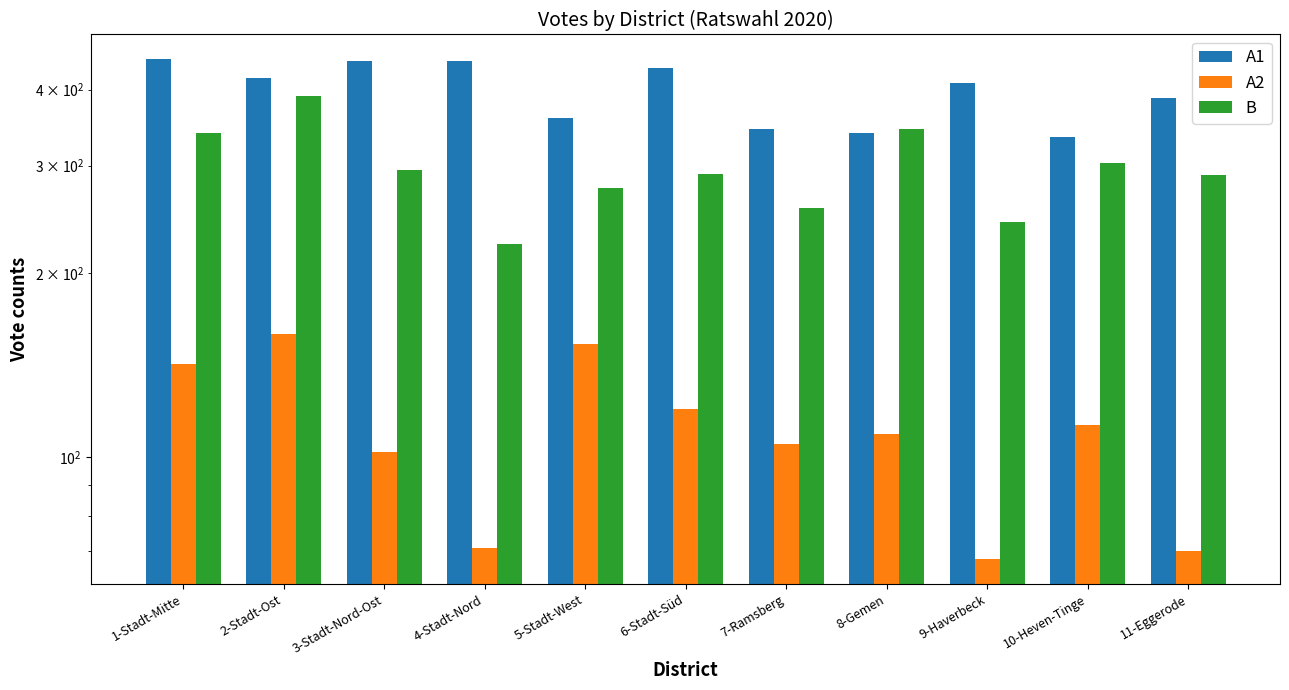

Where does the B series first go above 291?

1-Stadt-Mitte